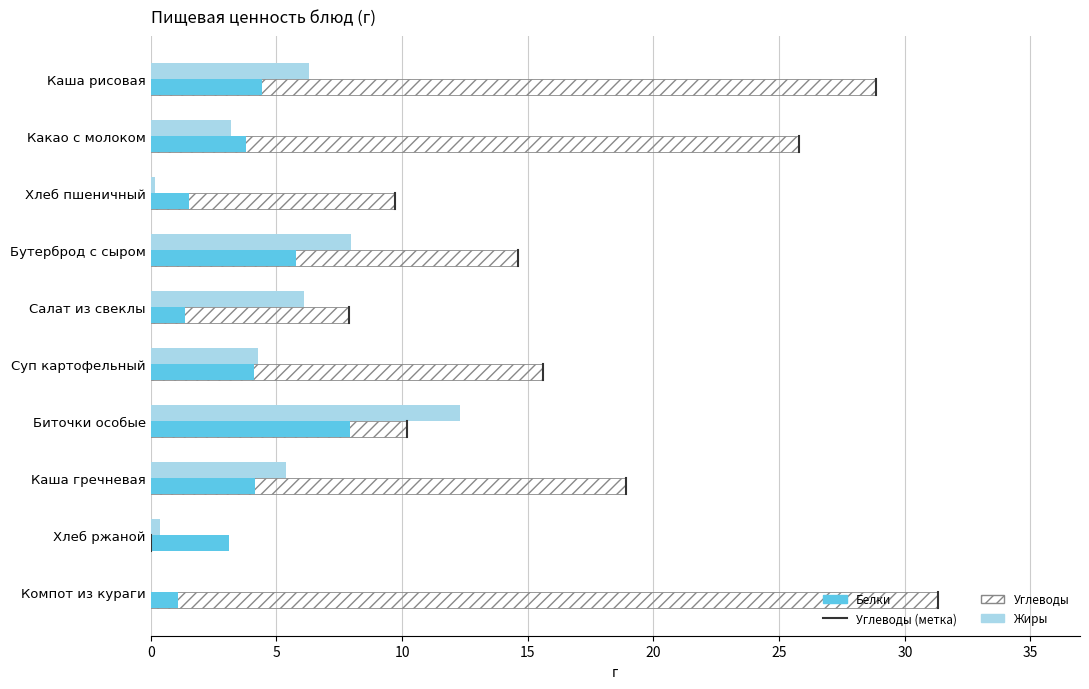

What is the total value across all series at Каша рисовая?

39.6